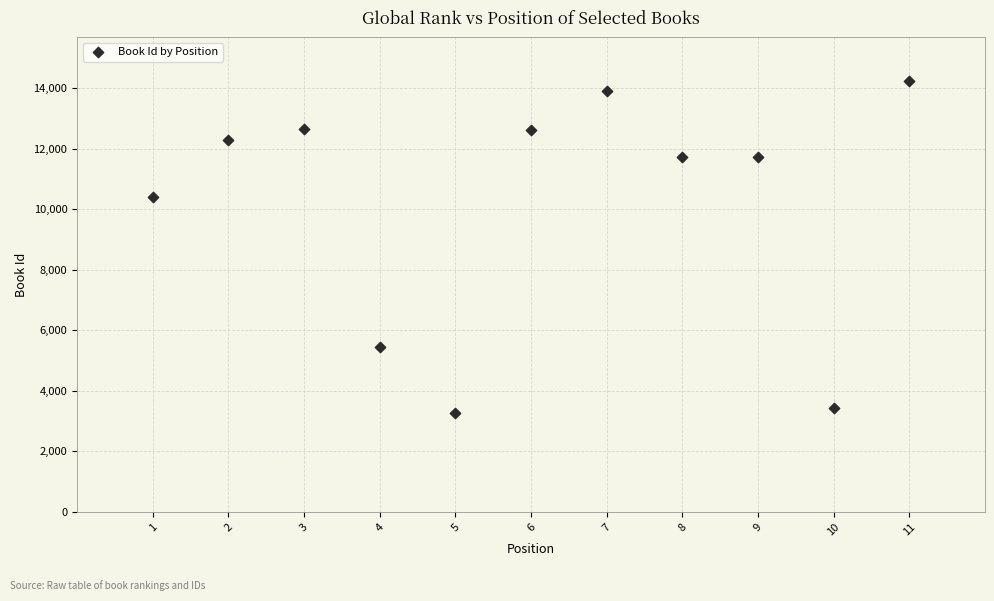

What is the range of Y values (max minus min)?

10972